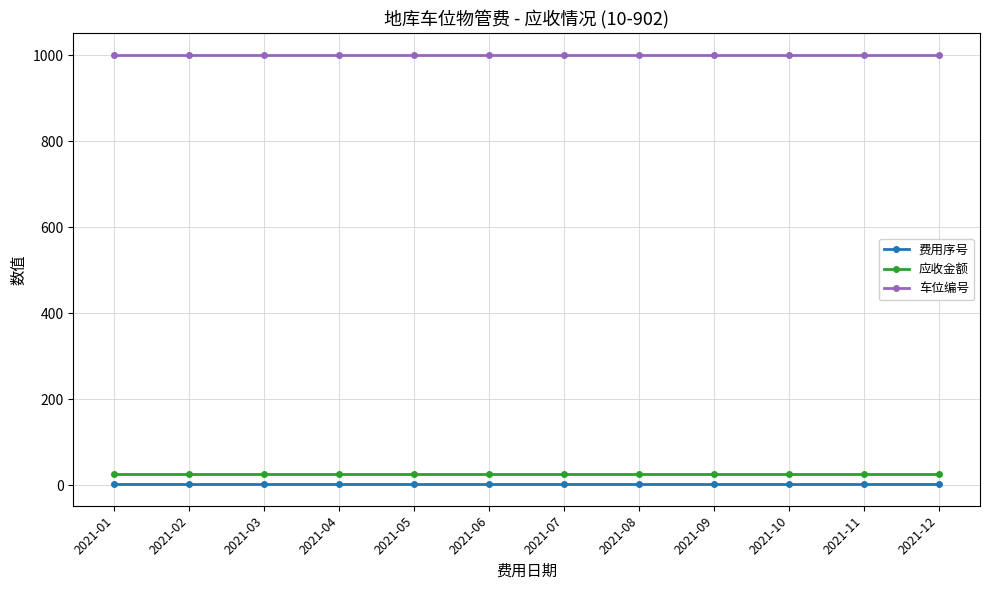

Does the chart display data point markers on the line(s)?

Yes